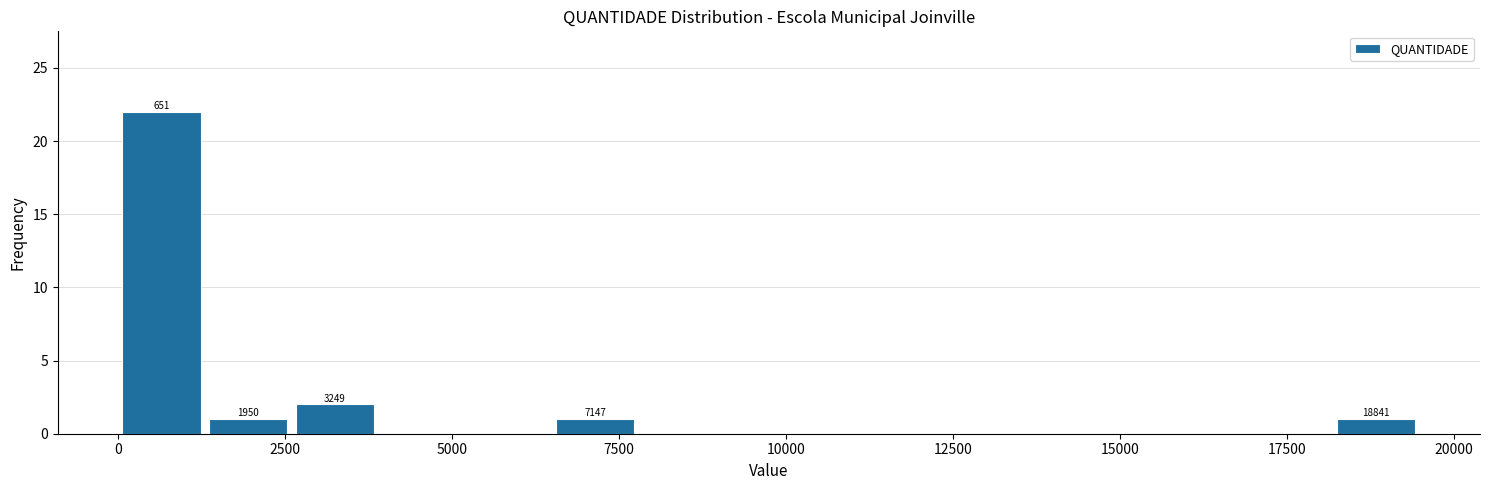

Around what value on the x-axis is the tallest bar? Give the approximate position of its centre, as read against the axis.

500